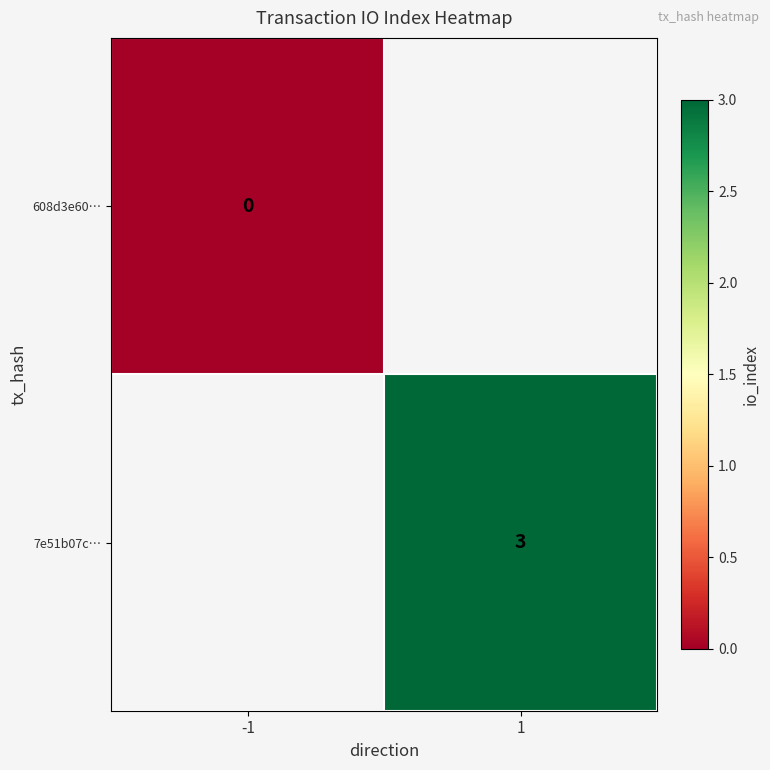

How many distinct data groups are displayed?

2